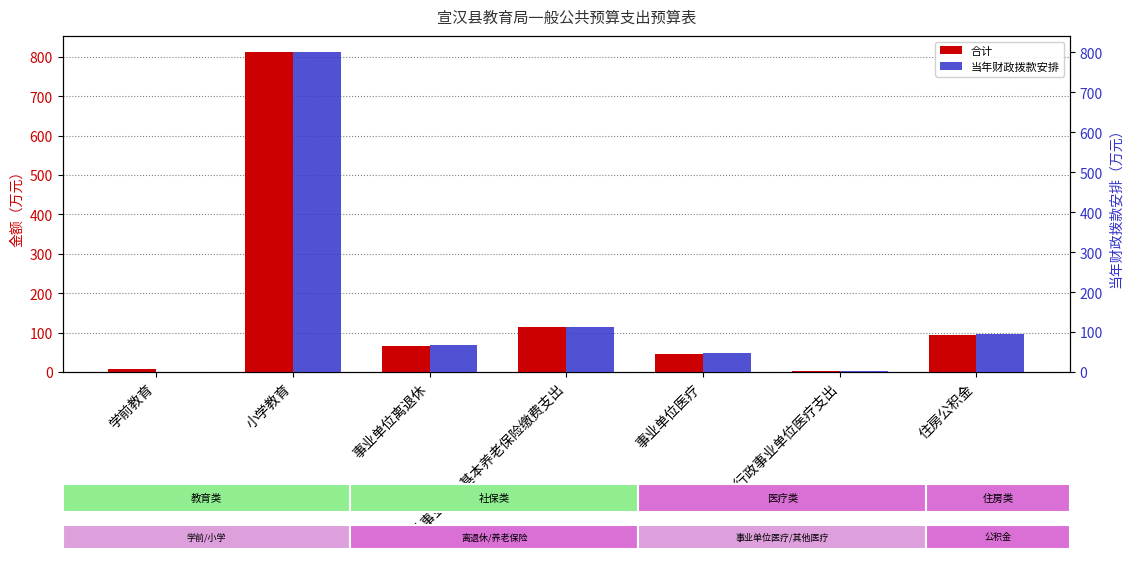

What is the label of the 4th bar from the right?

机关事业单位基本养老保险缴费支出